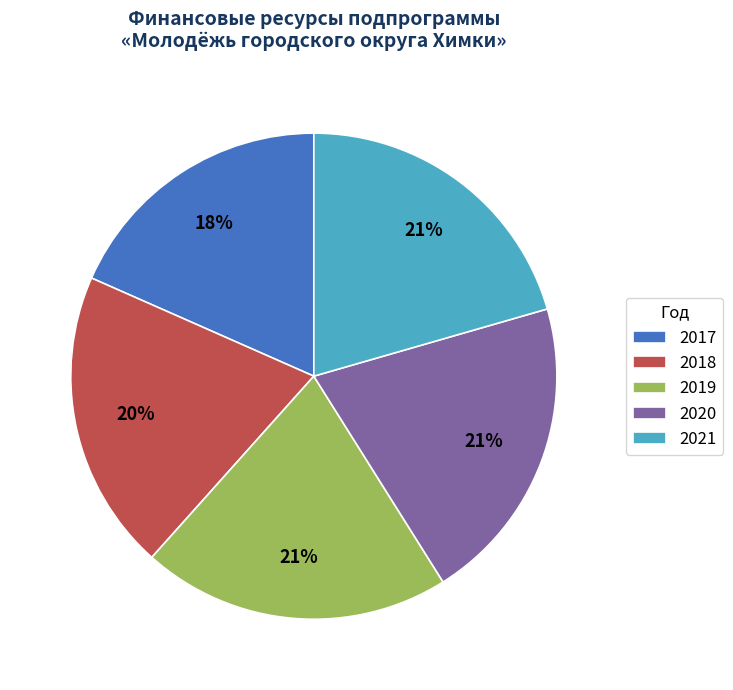

To the nearest percent, what portion does 2021 represent?

21%